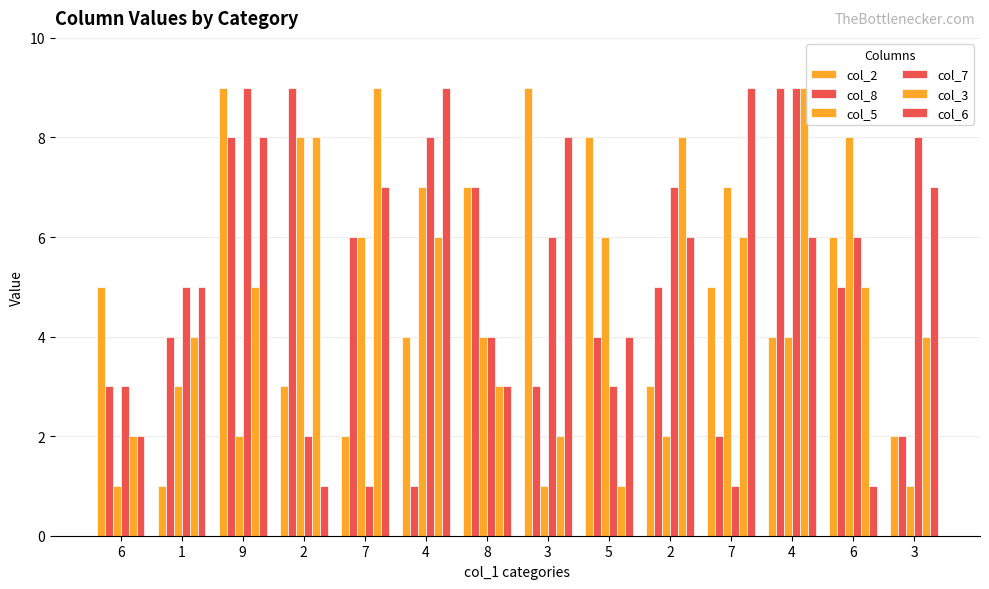

What is the difference between the col_8 values at 6 and 7?

1